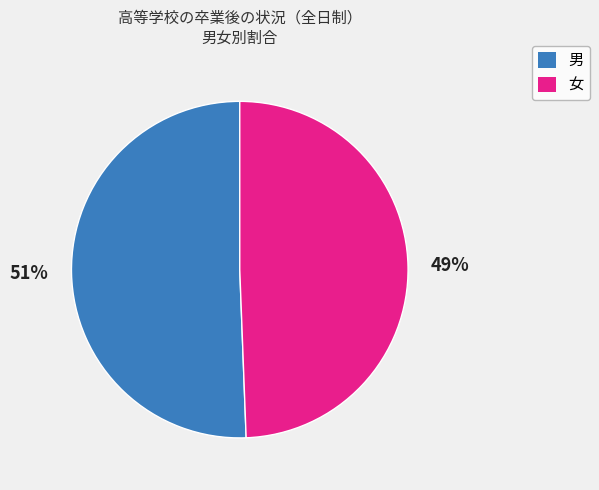

How many slices are in this pie chart?

2